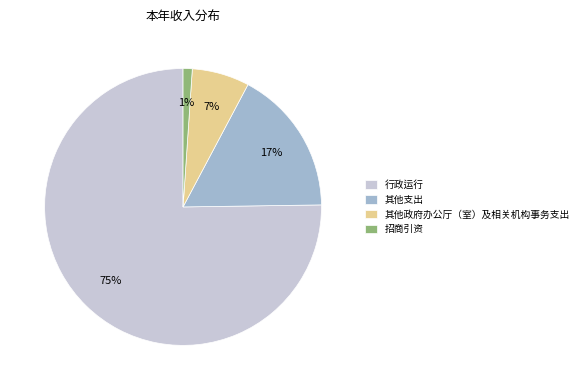

Which category accounts for the majority?

行政运行